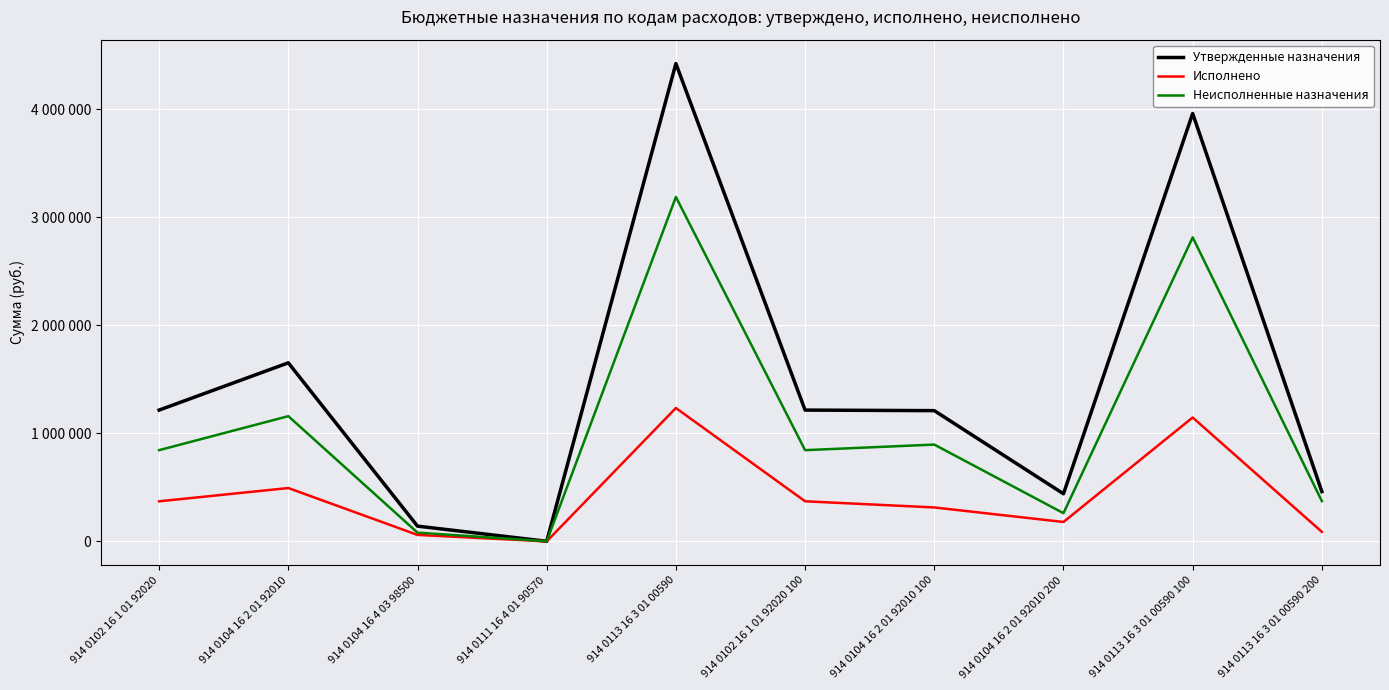

What is the average value of the Неисполненные назначения series?

1045596.6